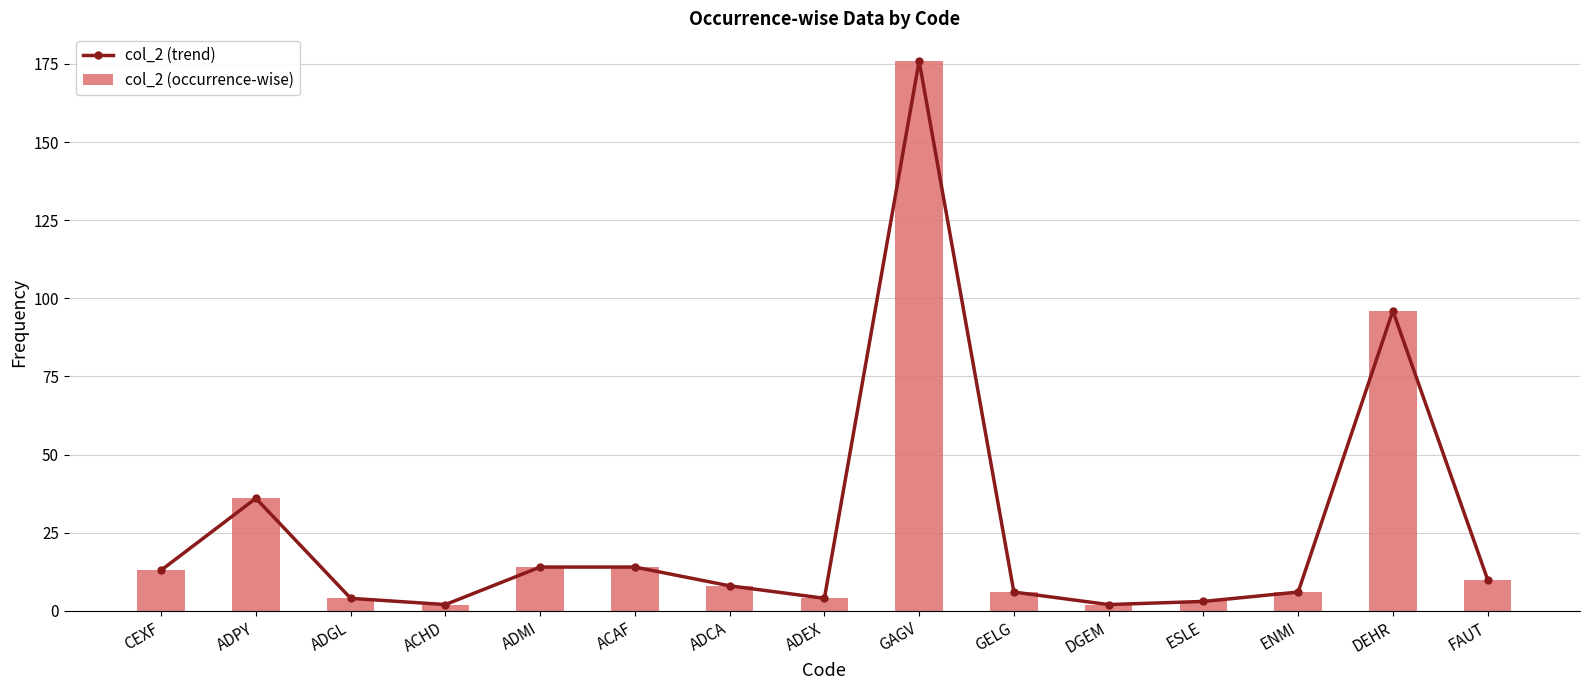

Which category has the highest value in the col_2 (trend) series?

GAGV